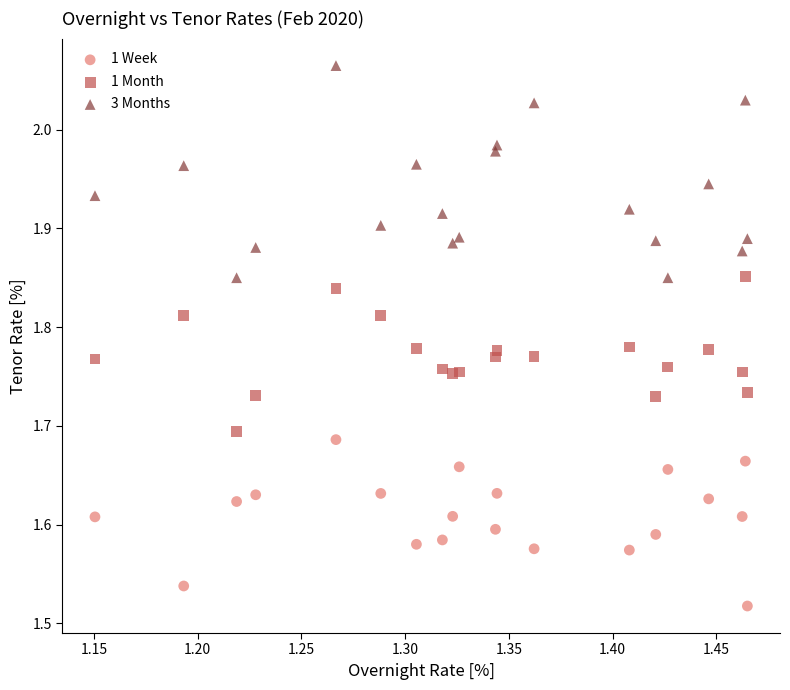

What is the X range (max minus min) for the scatter plot?

0.3